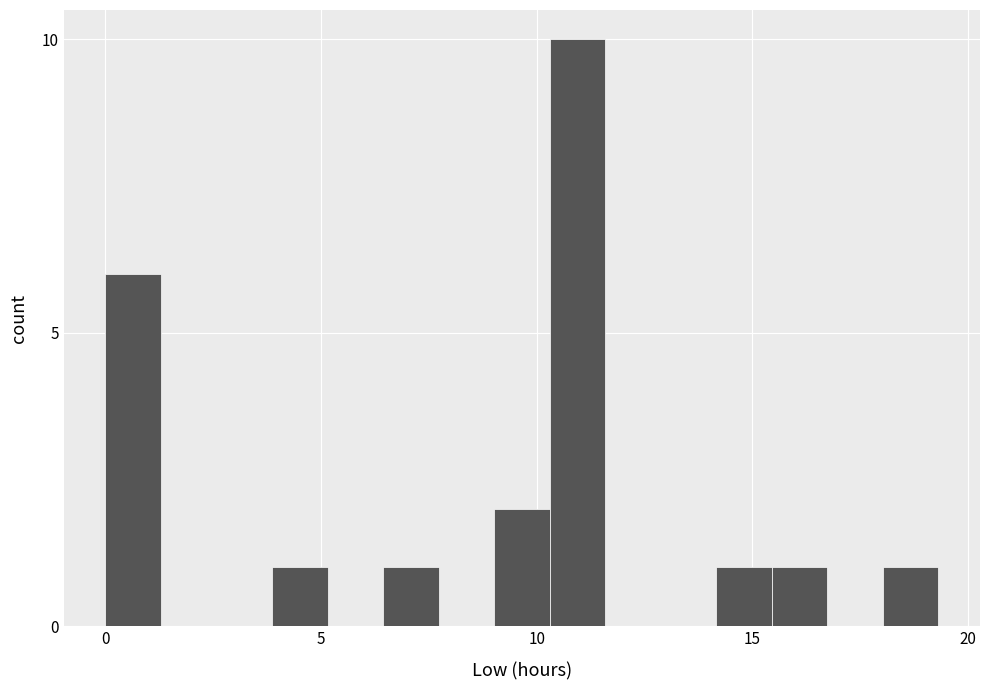

Read against the x-axis, roughly where is the centre of the tallest bar?

11.0